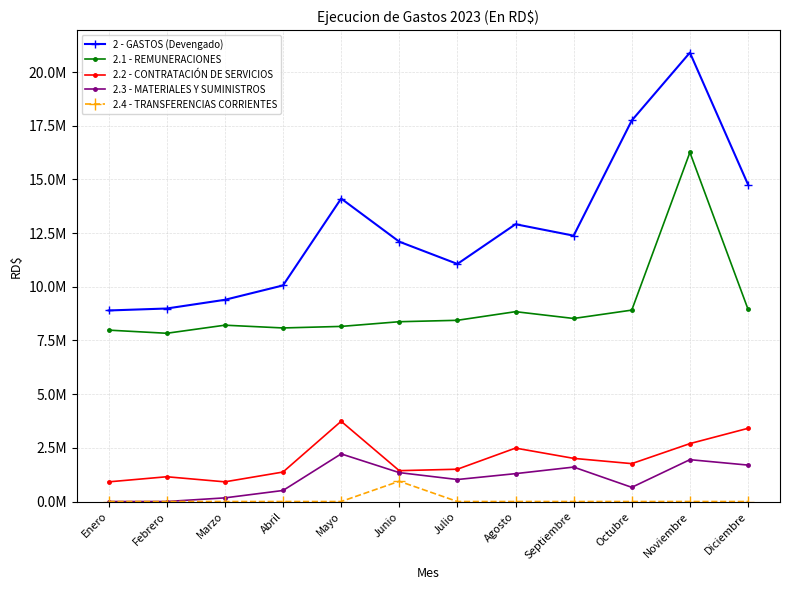

Is this an area chart (filled region under the line)?

No